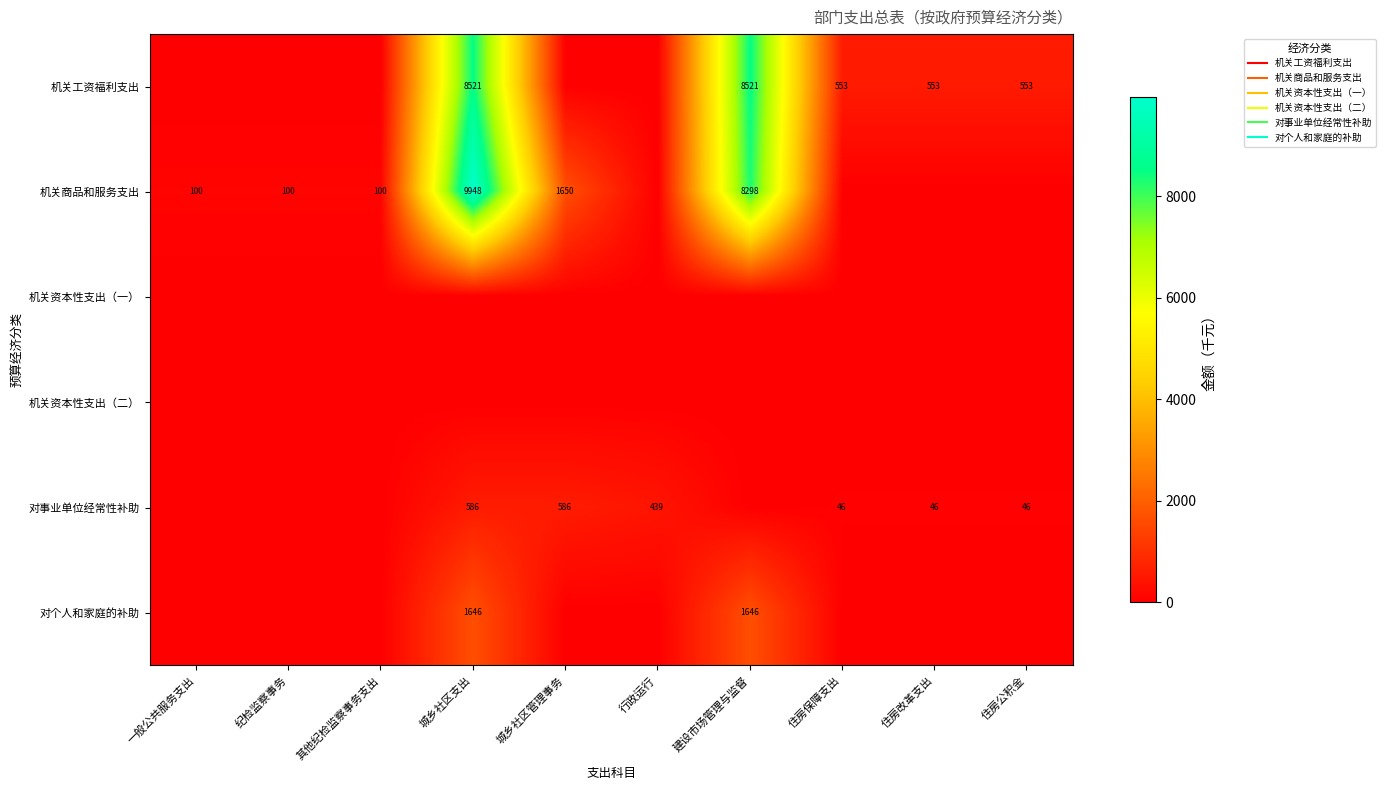

Is it true that 机关工资福利支出 equals 0.0 at 纪检监察事务?

True